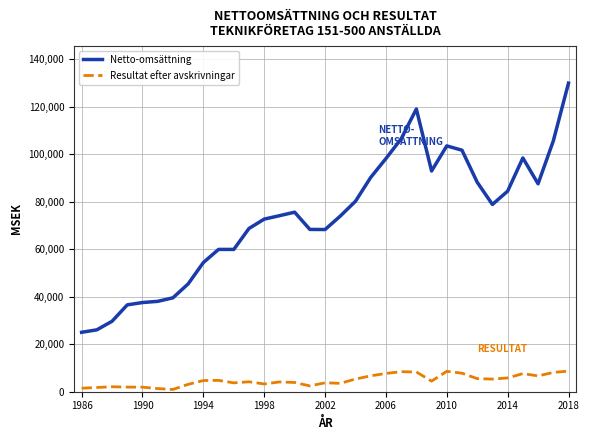

Which series has the widest spread of values?

Netto-omsättning